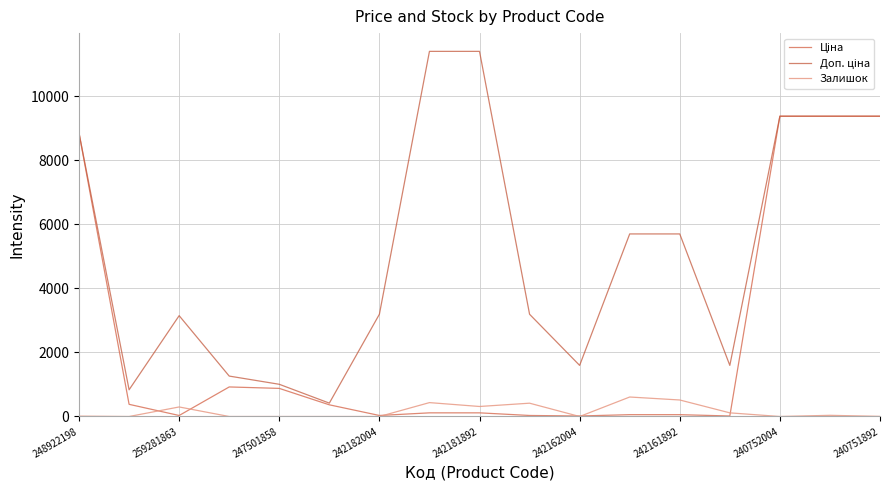

What is the highest value of the Залишок series?

609.0